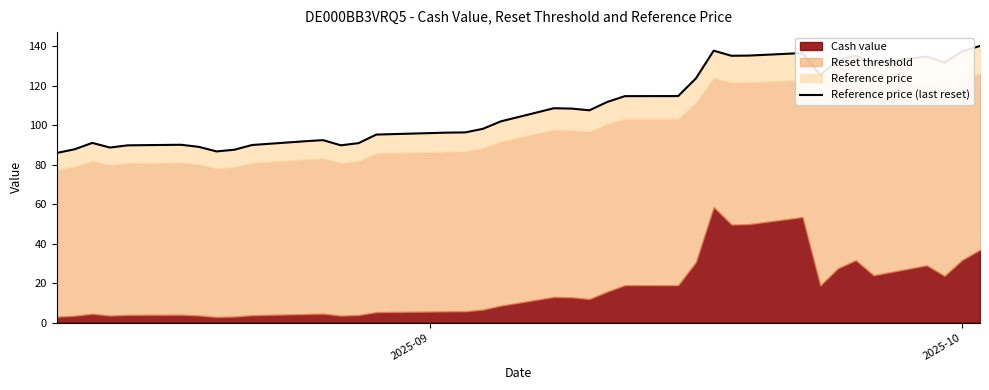

What is the sum of all values?

4145.0